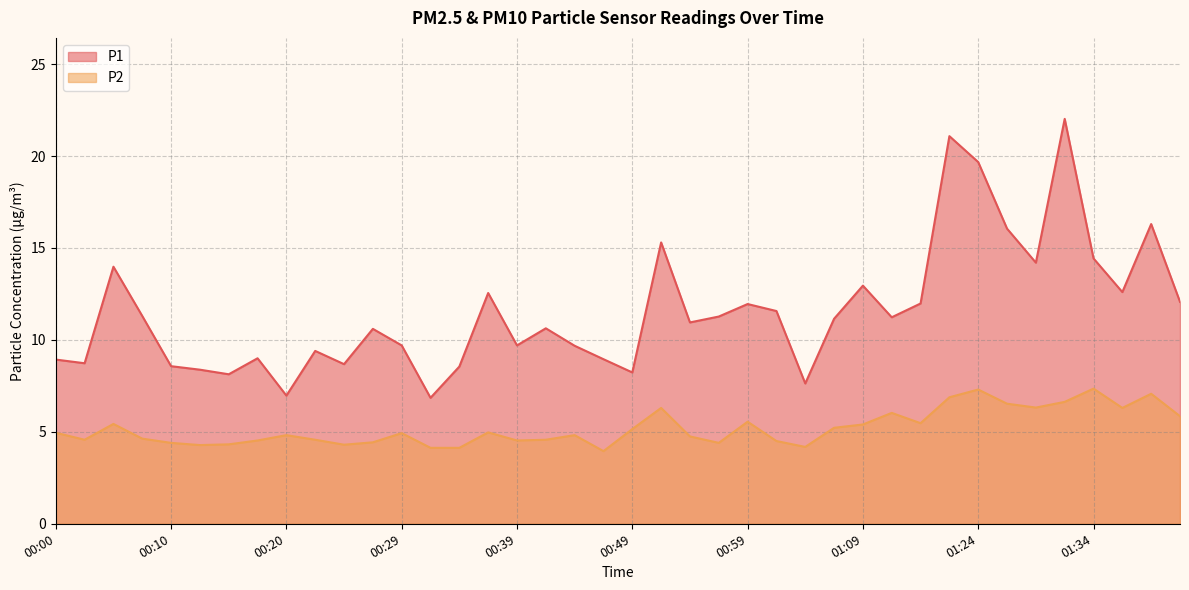

Reading left to right, transcribe all the data shown in this chart.

P1: 00:00=8.9	00:03=8.7	00:05=14.0	00:08=11.3	00:10=8.6	00:12=8.4	00:15=8.1	00:17=9.0	00:20=7.0	00:22=9.4	00:25=8.7	00:27=10.6	00:29=9.7	00:32=6.8	00:34=8.6	00:37=12.6	00:39=9.7	00:42=10.6	00:44=9.7	00:47=8.9	00:49=8.2	00:51=15.3	00:54=10.9	00:56=11.3	00:59=11.9	01:01=11.6	01:04=7.6	01:07=11.2	01:09=12.9	01:12=11.2	01:14=12.0	01:22=21.1	01:24=19.7	01:27=16.1	01:29=14.2	01:32=22.0	01:34=14.4	01:37=12.6	01:39=16.3	01:42=12.1
P2: 00:00=5.0	00:03=4.6	00:05=5.4	00:08=4.6	00:10=4.4	00:12=4.3	00:15=4.3	00:17=4.5	00:20=4.8	00:22=4.6	00:25=4.3	00:27=4.4	00:29=4.9	00:32=4.1	00:34=4.1	00:37=5.0	00:39=4.5	00:42=4.6	00:44=4.8	00:47=4.0	00:49=5.2	00:51=6.3	00:54=4.8	00:56=4.4	00:59=5.5	01:01=4.5	01:04=4.2	01:07=5.2	01:09=5.4	01:12=6.0	01:14=5.5	01:22=6.9	01:24=7.3	01:27=6.5	01:29=6.3	01:32=6.6	01:34=7.3	01:37=6.3	01:39=7.1	01:42=5.8